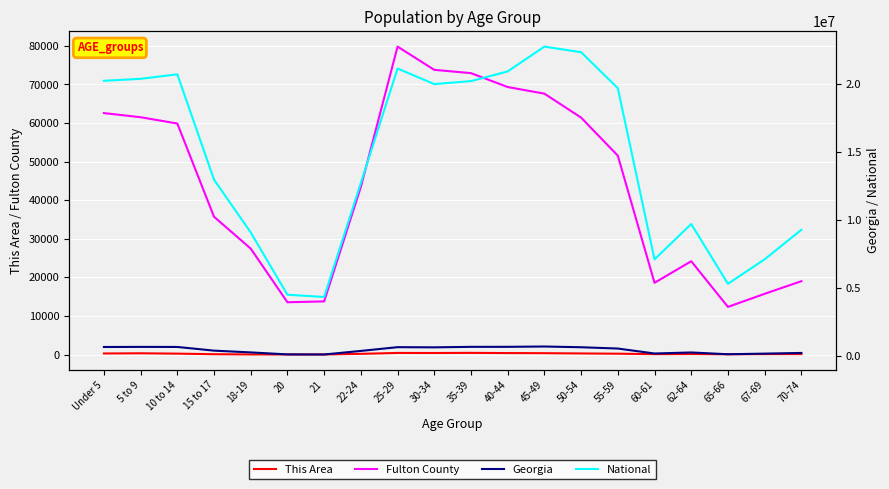

Reading right to left, transcribe all the data shown in this chart.

This Area: 121	113	73	133	100	223	288	358	385	437	402	417	188	22	16	28	89	240	329	279
Fulton County: 19009	15743	12356	24184	18596	51551	61409	67618	69336	72935	73791	79810	43449	13777	13558	27457	35718	59877	61510	62581
Georgia: 250422	201362	154645	286136	209870	573551	668591	722661	699481	698059	661625	673935	399358	137251	143471	290077	419922	689684	695161	686785
National: 9278166	7115361	5319902	9704197	7113727	19664805	22298125	22708591	20890964	20179642	19962099	21101849	12712576	4354294	4519129	9086089	12954254	20677194	20348657	20201362